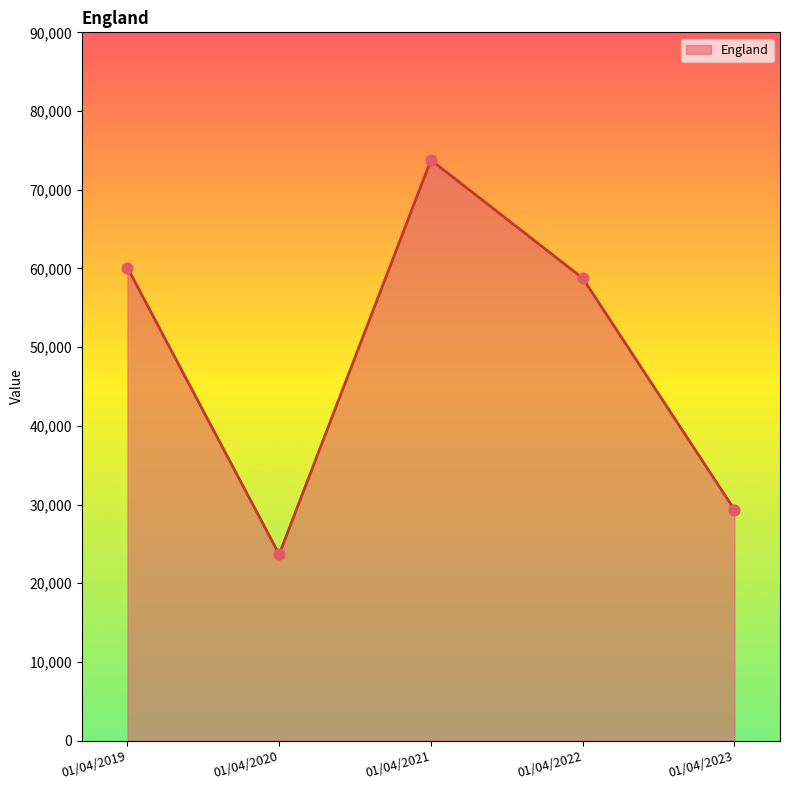

What is the change in value from 01/04/2021 to 01/04/2023?

-44429